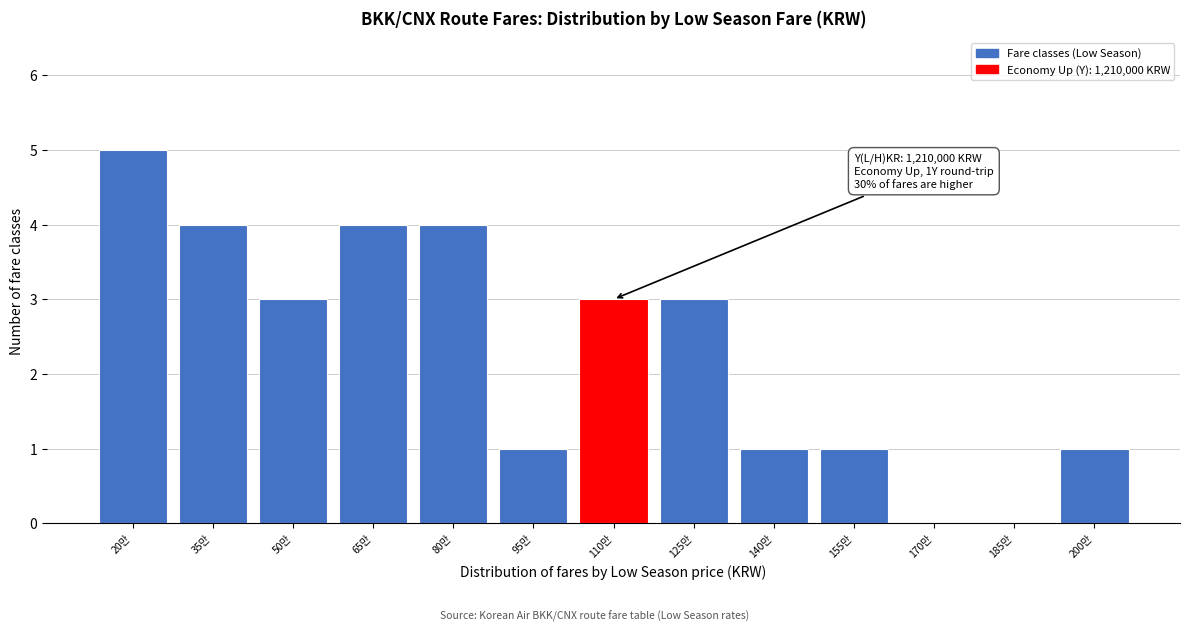

Reading left to right, list all the values displayed in this chart.

20만=5	35만=4	50만=3	65만=4	80만=4	95만=1	110만=3	125만=3	140만=1	155만=1	170만=0	185만=0	200만=1